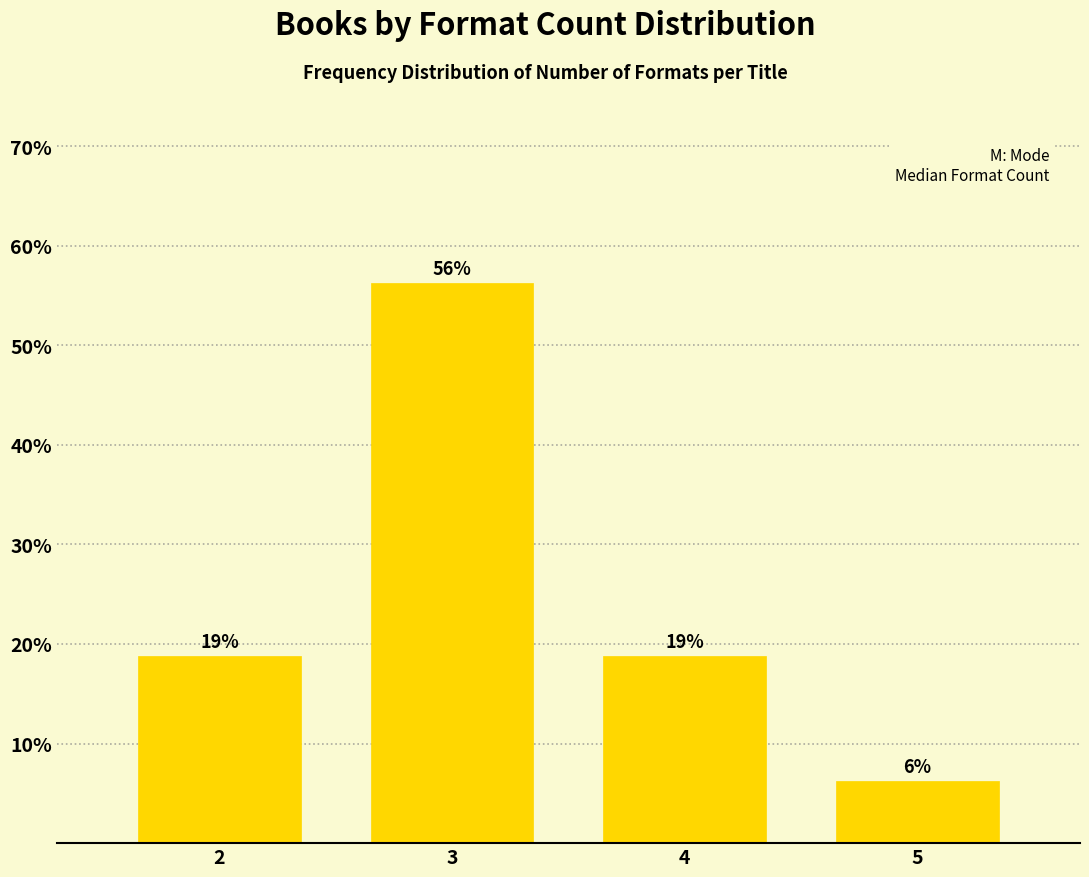

Are the bars horizontal?

No